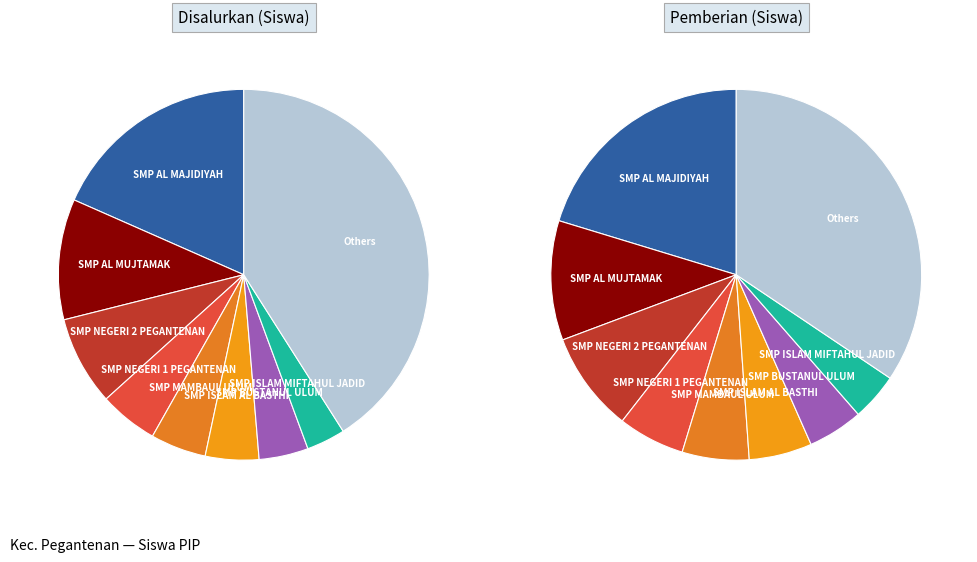

Do SMPS NURUL MUSTOFA and SMP MAARIF 9 together represent more than half of the pie?

No